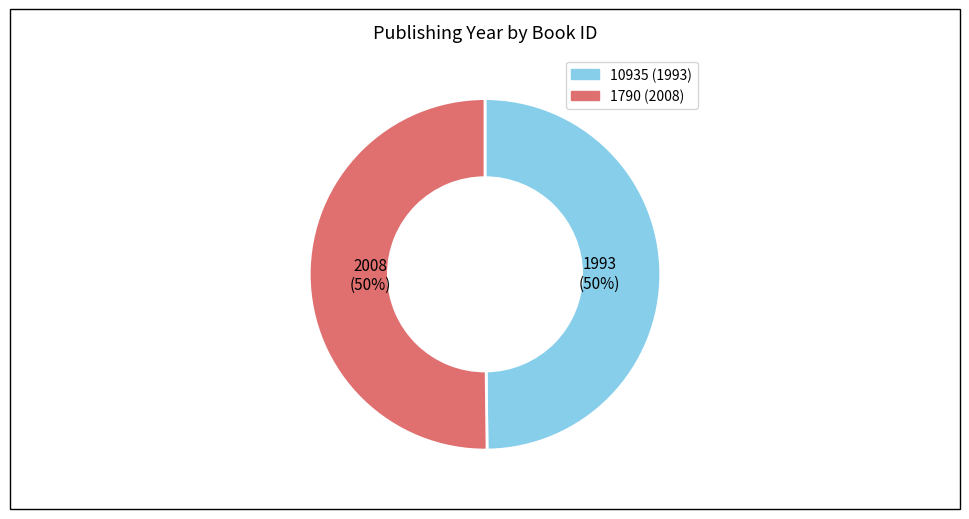

Is the sum of 1790 and 10935 greater than half?

Yes